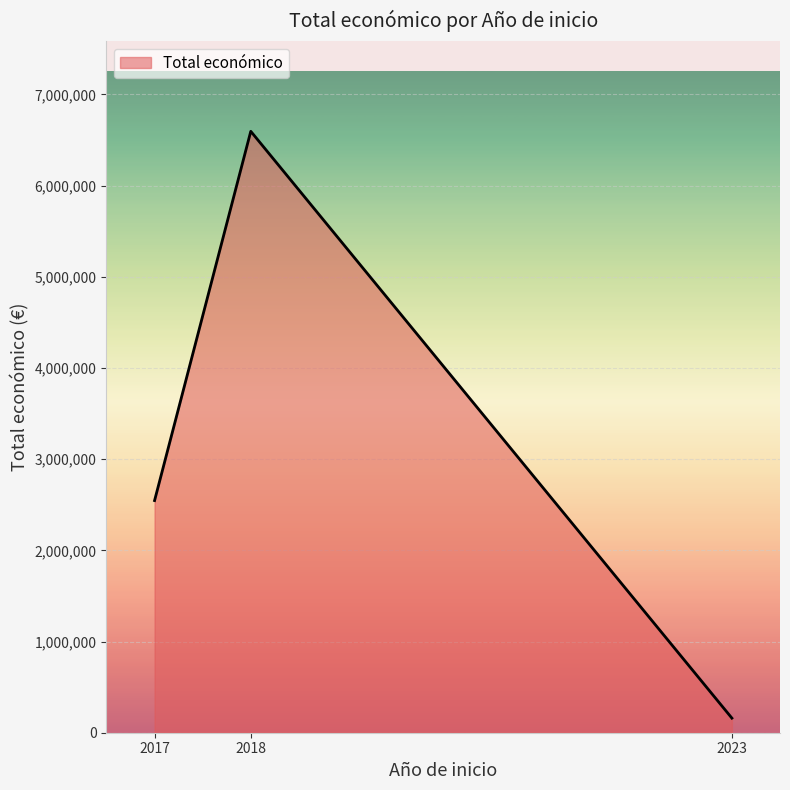

Reading right to left, list all the values displayed in this chart.

2023=160043	2018=6595991	2017=2546283